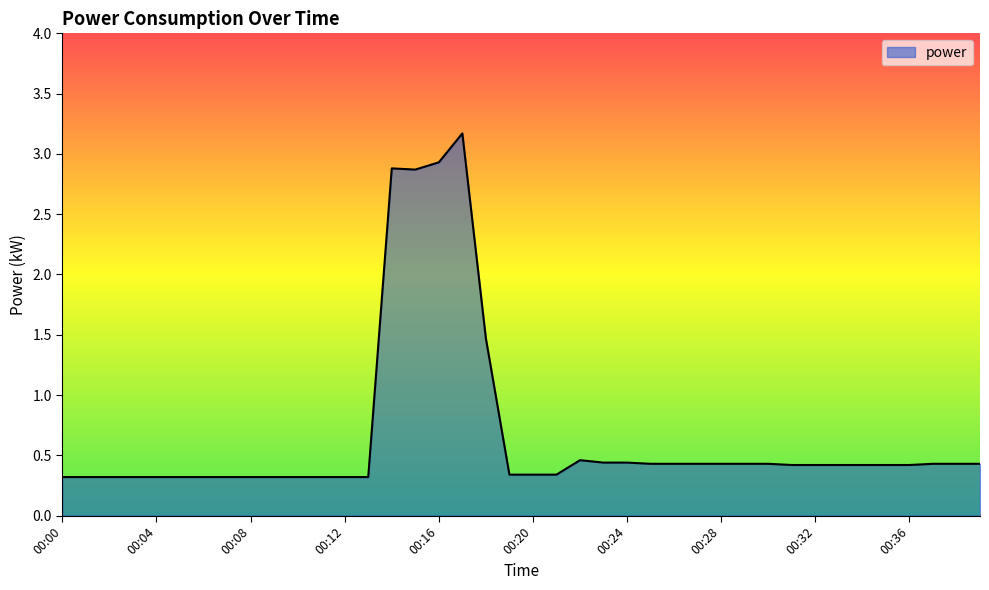

True or false: there are more than 2 points higher than both neighbors.

True